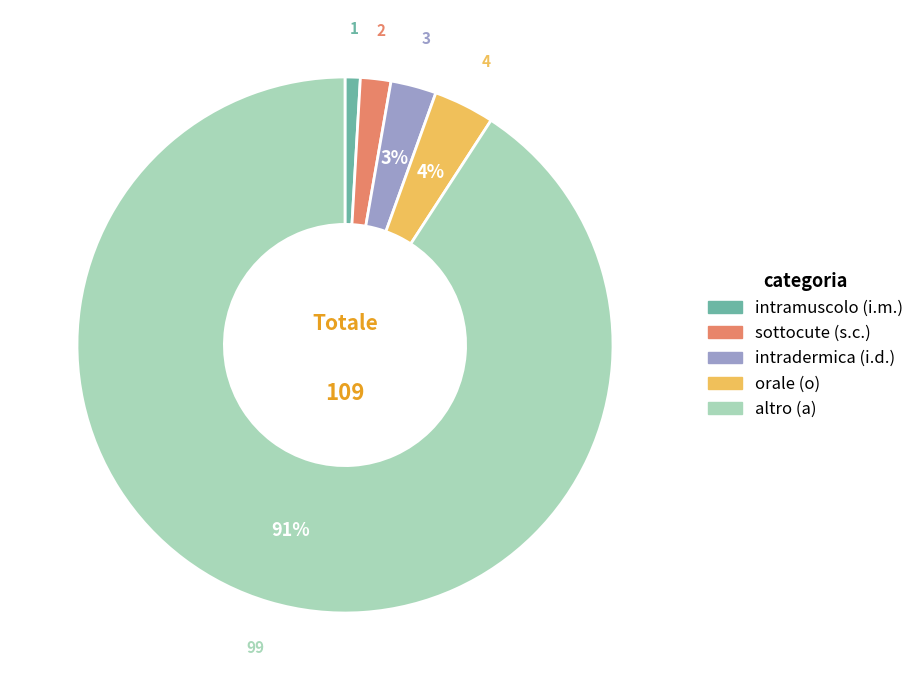

Is it true that sottocute (s.c.) is 12% of the pie?

False